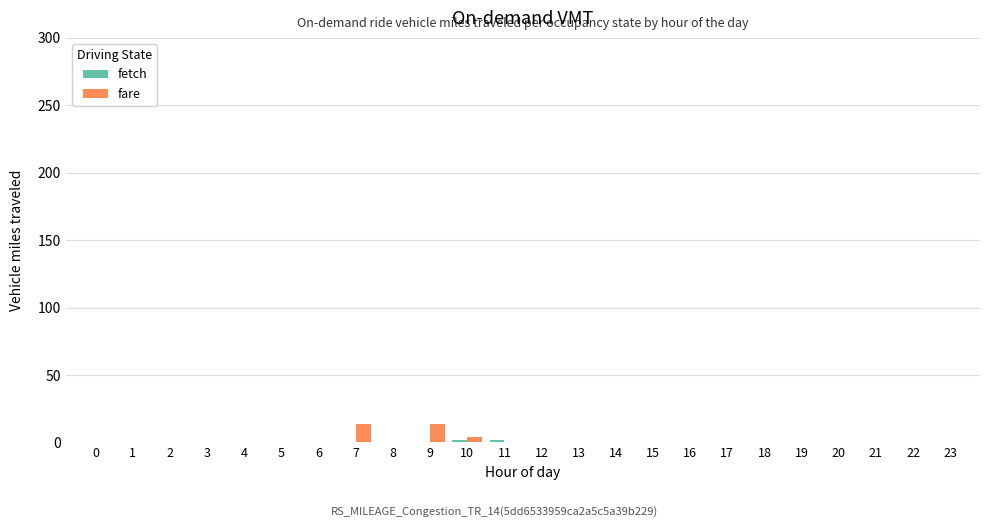

What is the sum of all fare values?

32